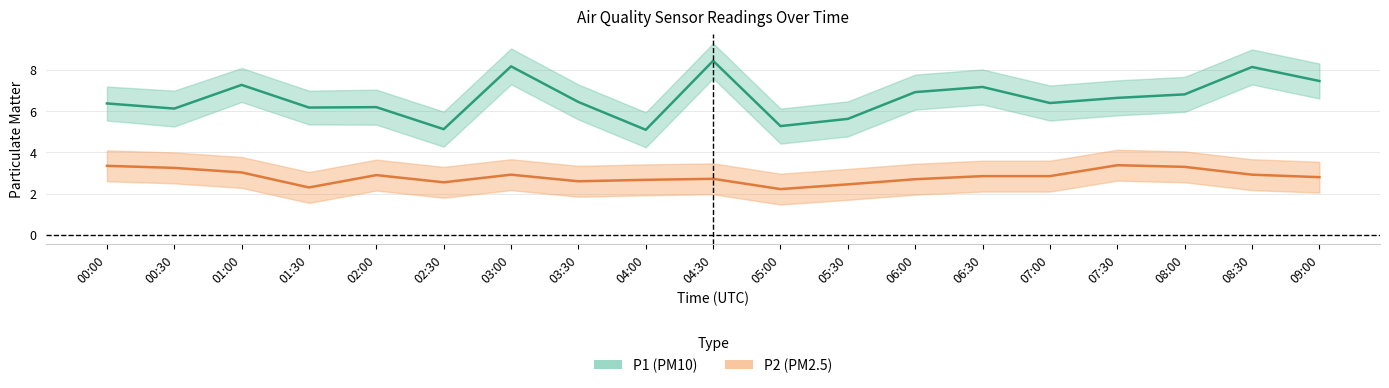

The P2 series shows 2.2 at 05:00. True or false?

True